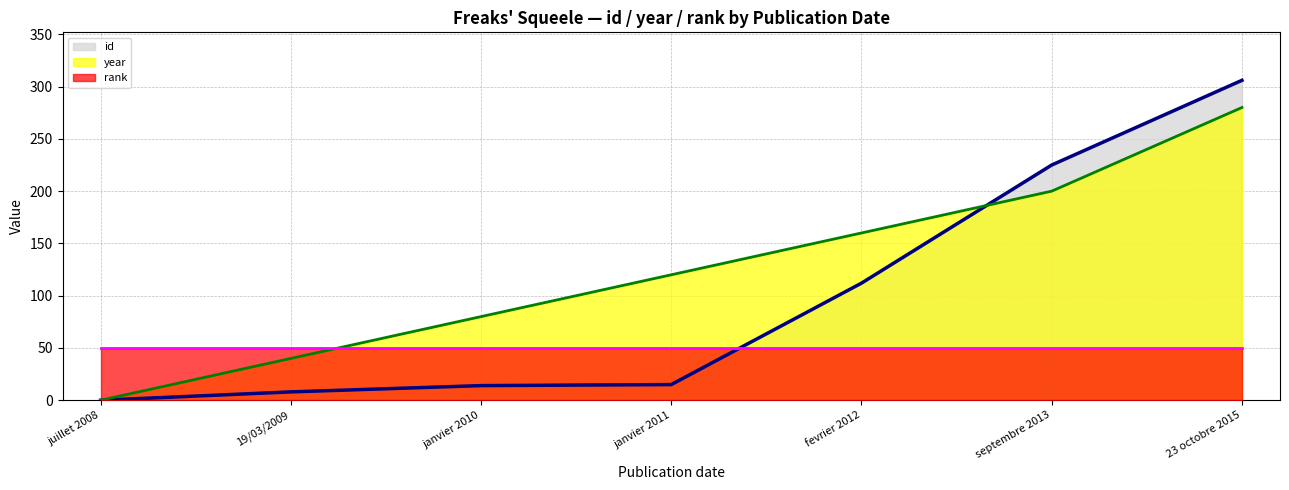

Which series has the largest total across all categories?

year